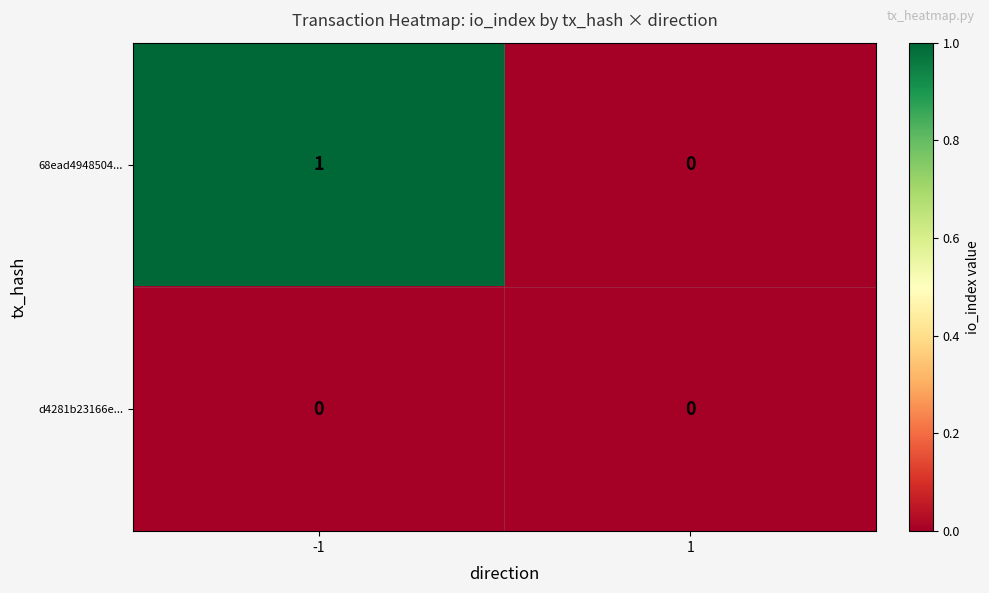

The d4281b23166e... series shows 0 at 1. True or false?

True